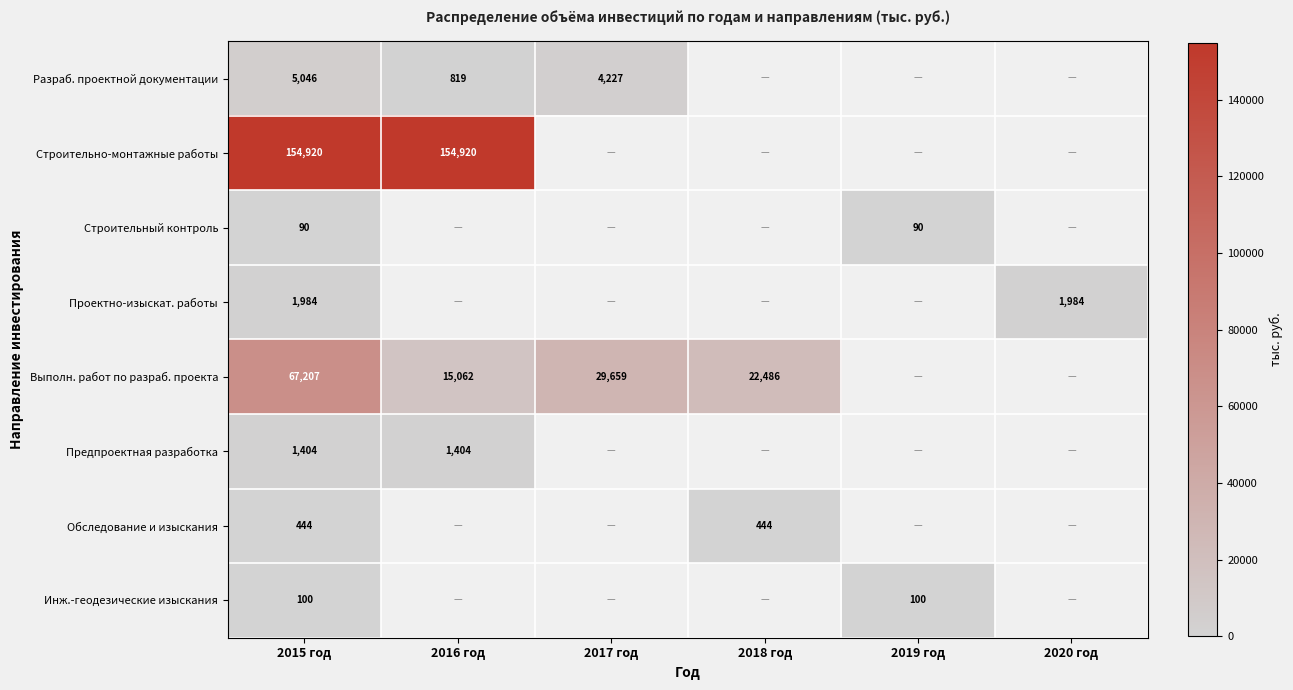

True or false: Выполн. работ по разраб. проекта has a value of 17933 at 2017 год.

False